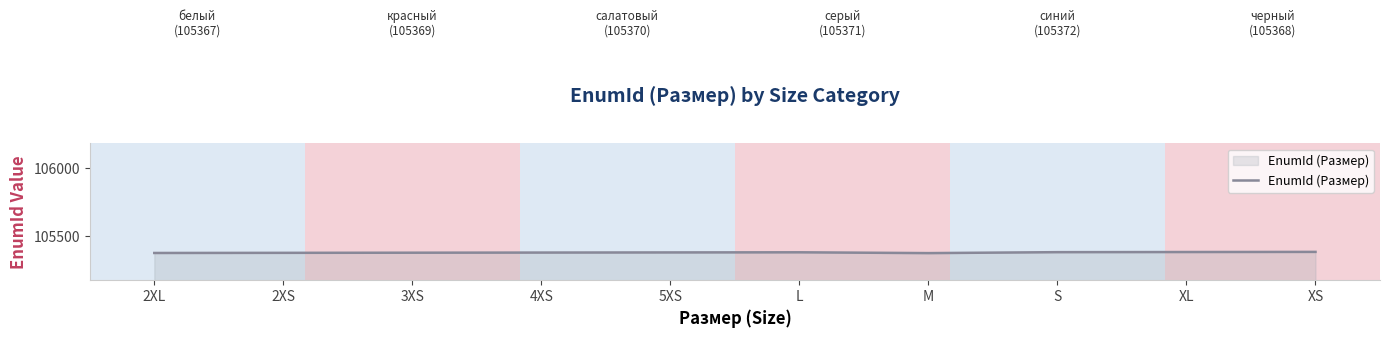

The chart shows a value of 105384 at XS. True or false?

True